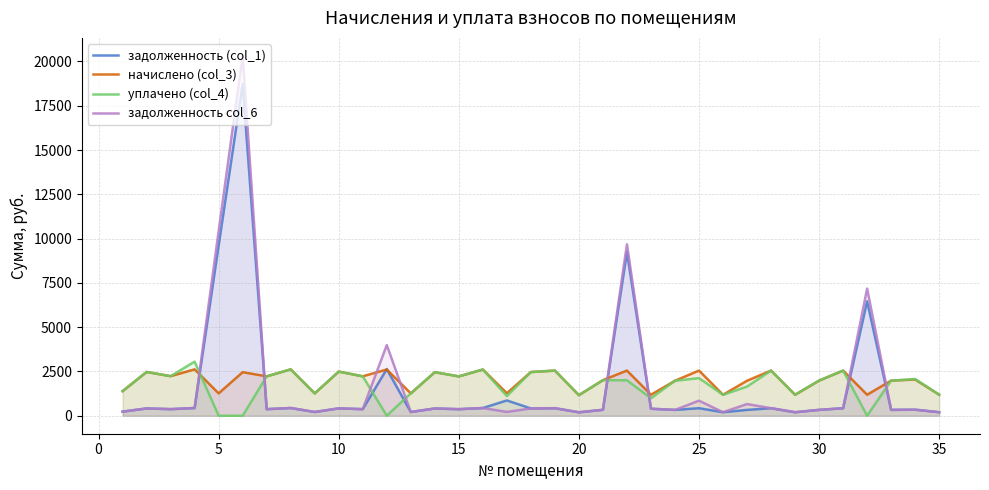

Which series has the widest spread of values?

задолженность col_6